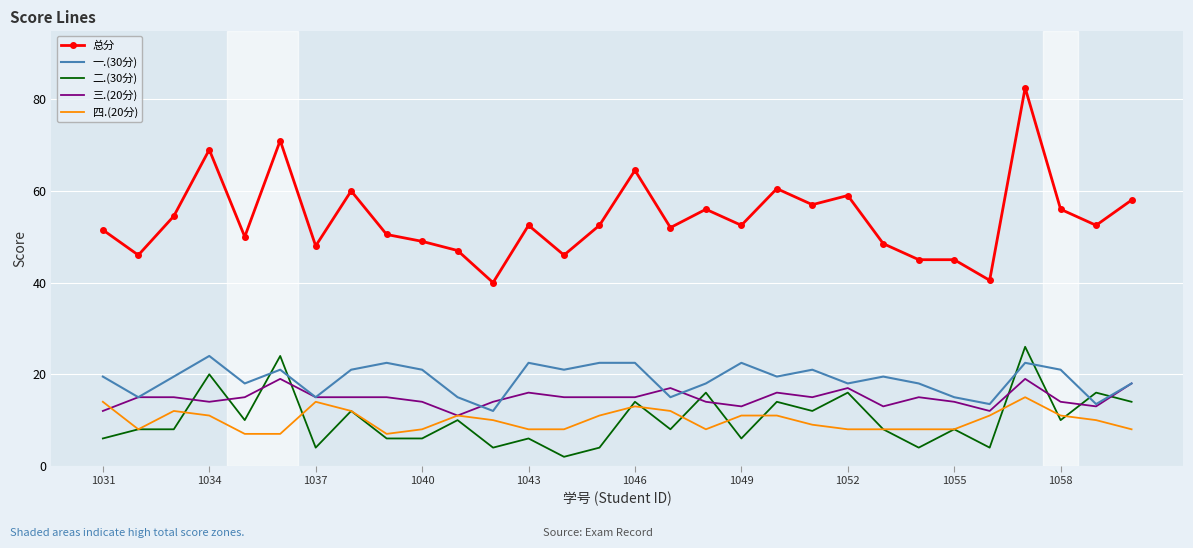

What is the difference between the maximum and second lowest values in the 二.(30分) series?

22.0